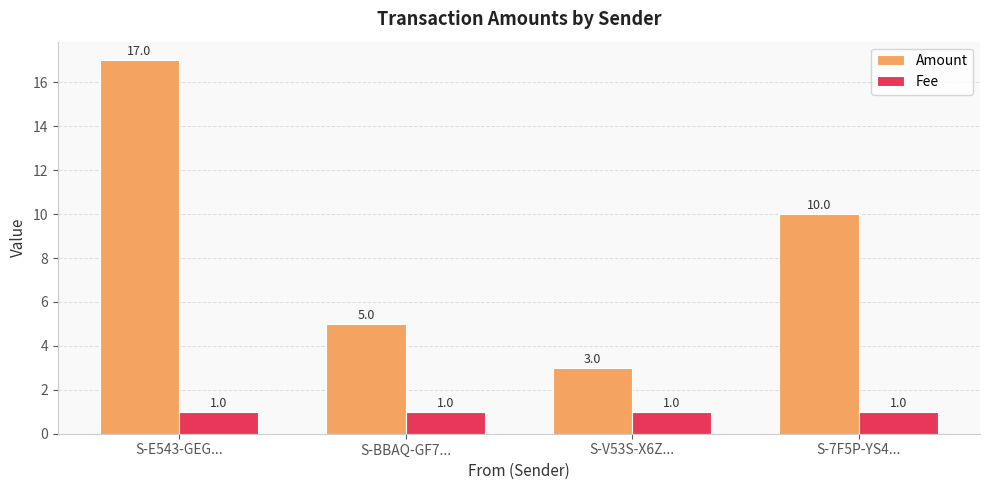

What is the maximum value for Fee?

1